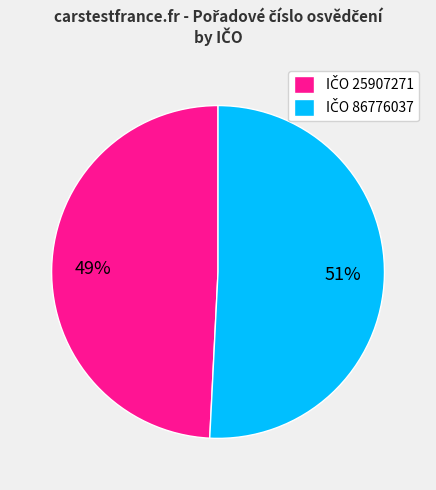

To the nearest percent, what is the average slice percentage?

50%